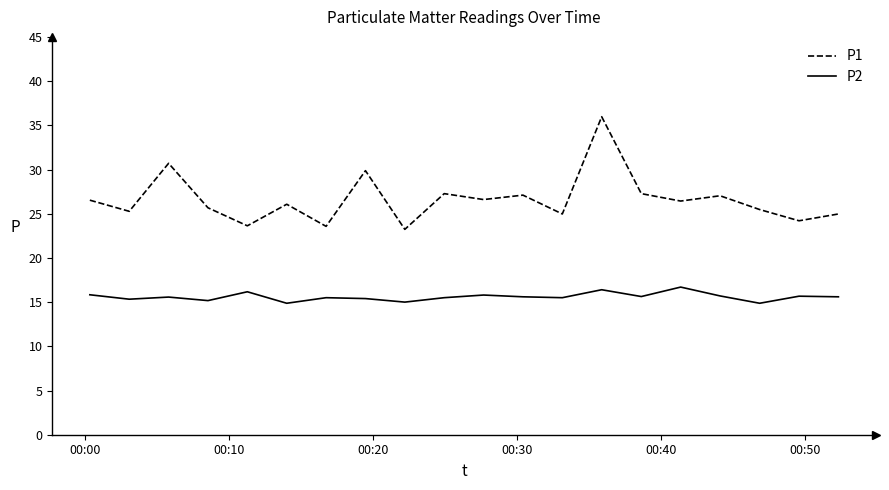

True or false: P2 and P1 intersect in this chart.

False